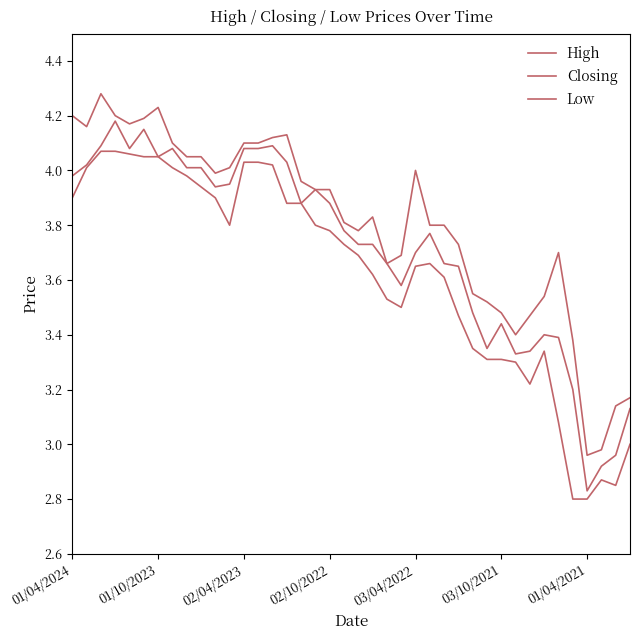

True or false: High and Closing cross at least once.

False